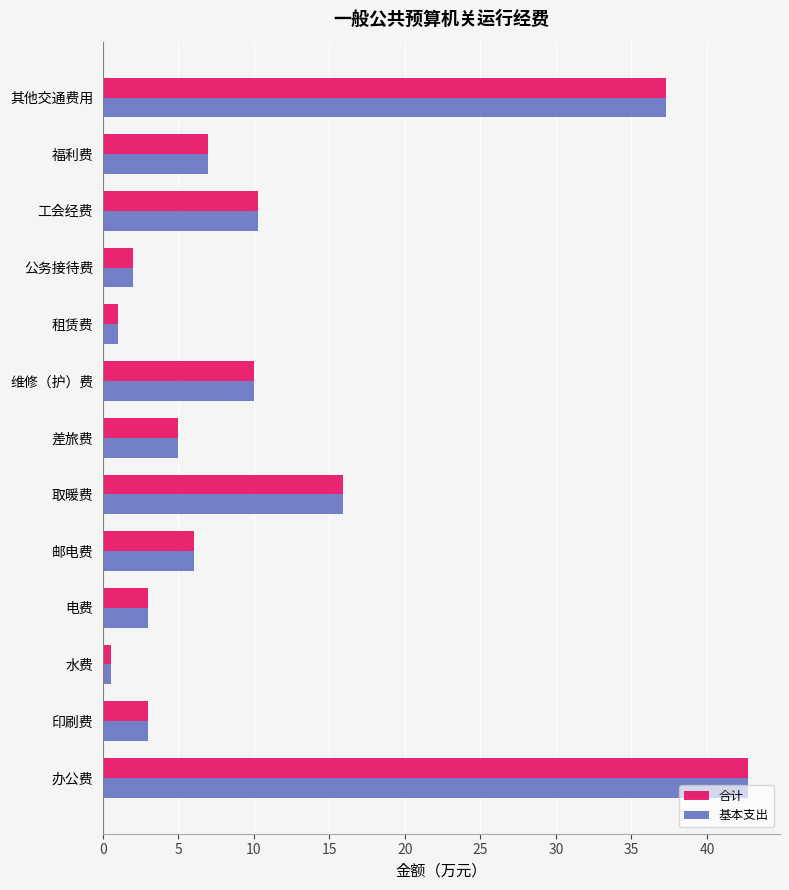

Count the number of categories in the chart.

13